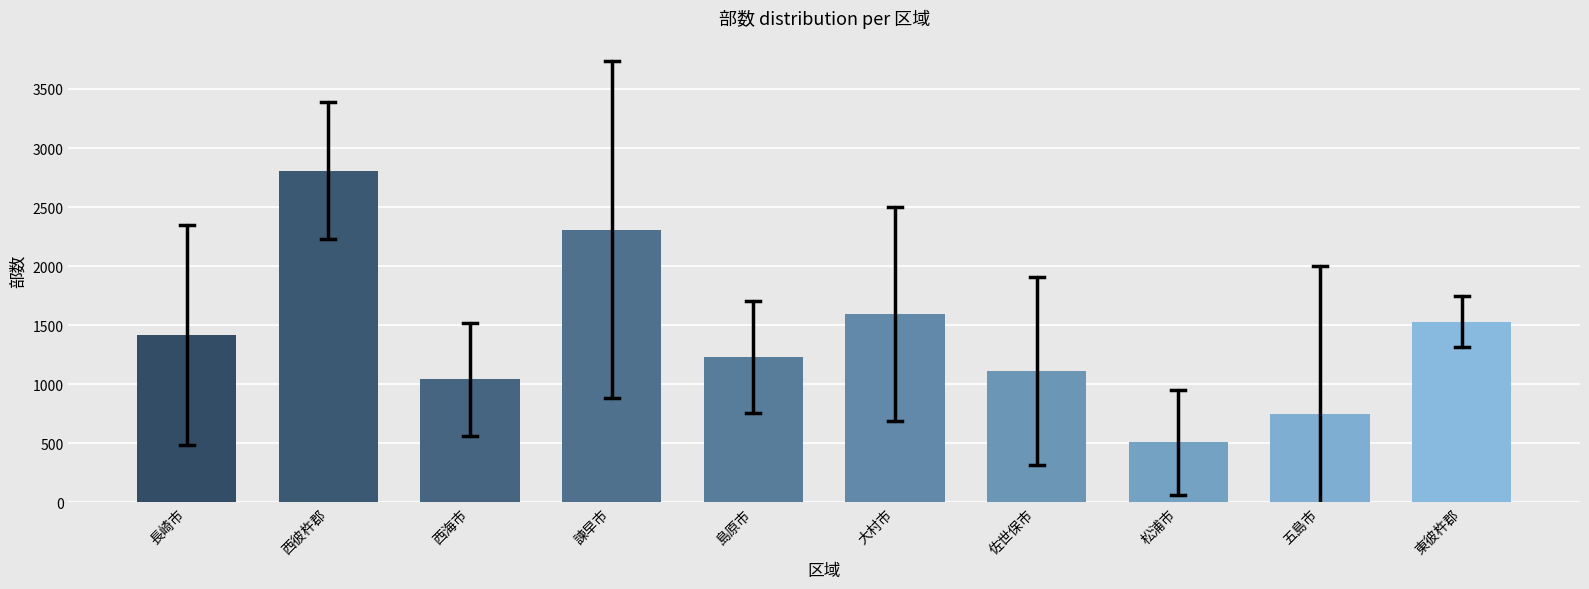

Reading left to right, what are all the values shown in this chart?

1416.9	2807.5	1042.0	2310.0	1232.5	1595.0	1113.8	508.3	747.5	1530.0